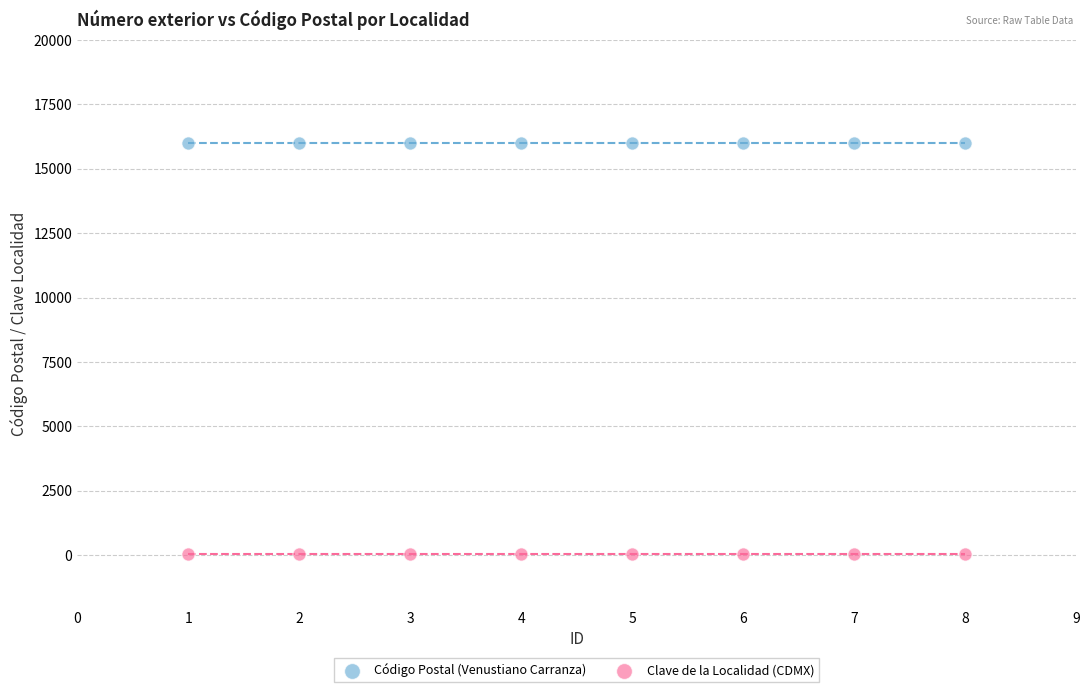

Which series contains the lowest Y value?

Clave de la Localidad (CDMX)